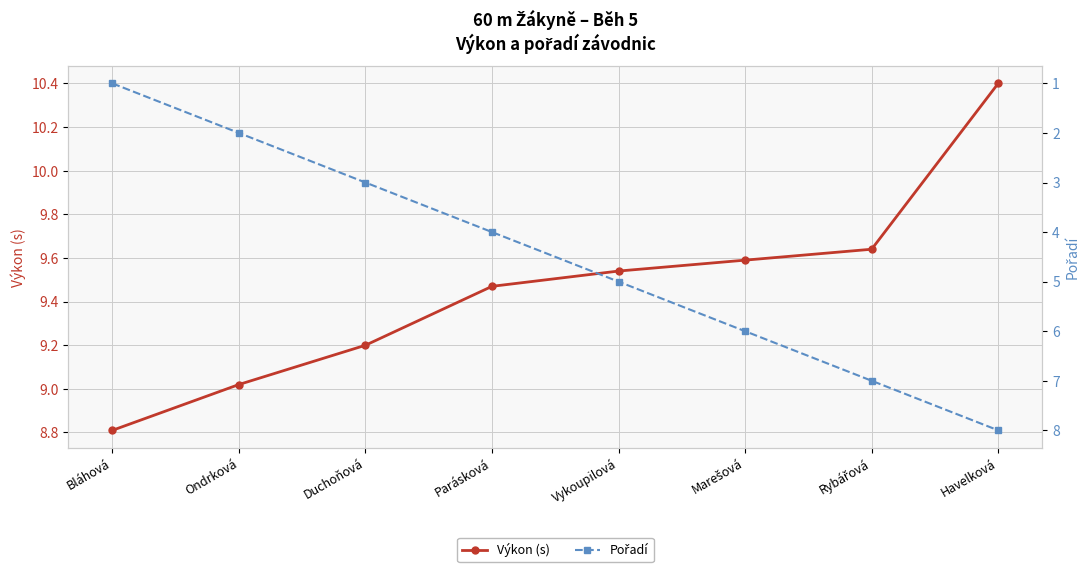

How many lines are shown in the chart?

2